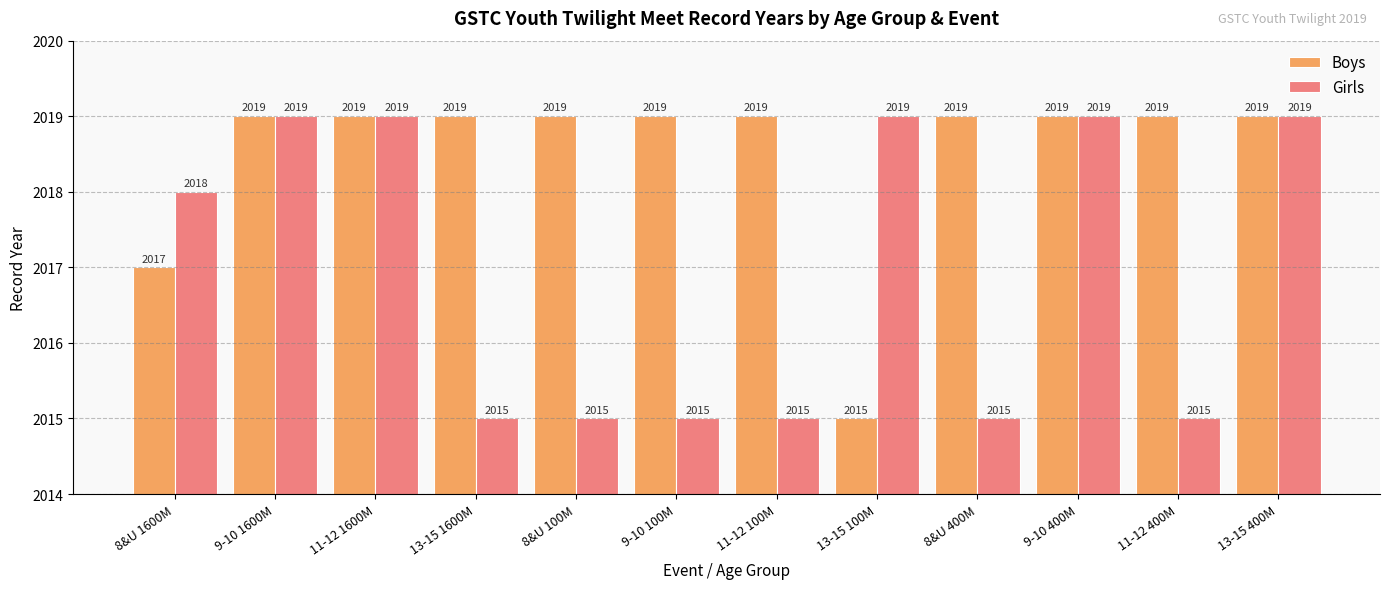

How many groups of bars are there?

12